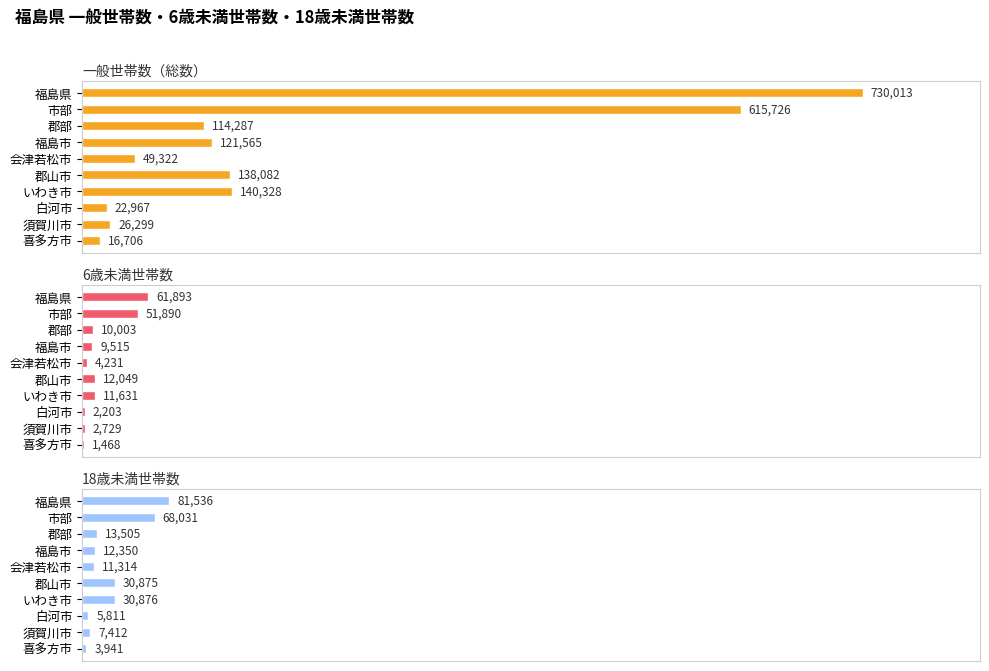

What is the smallest value displayed?

1468